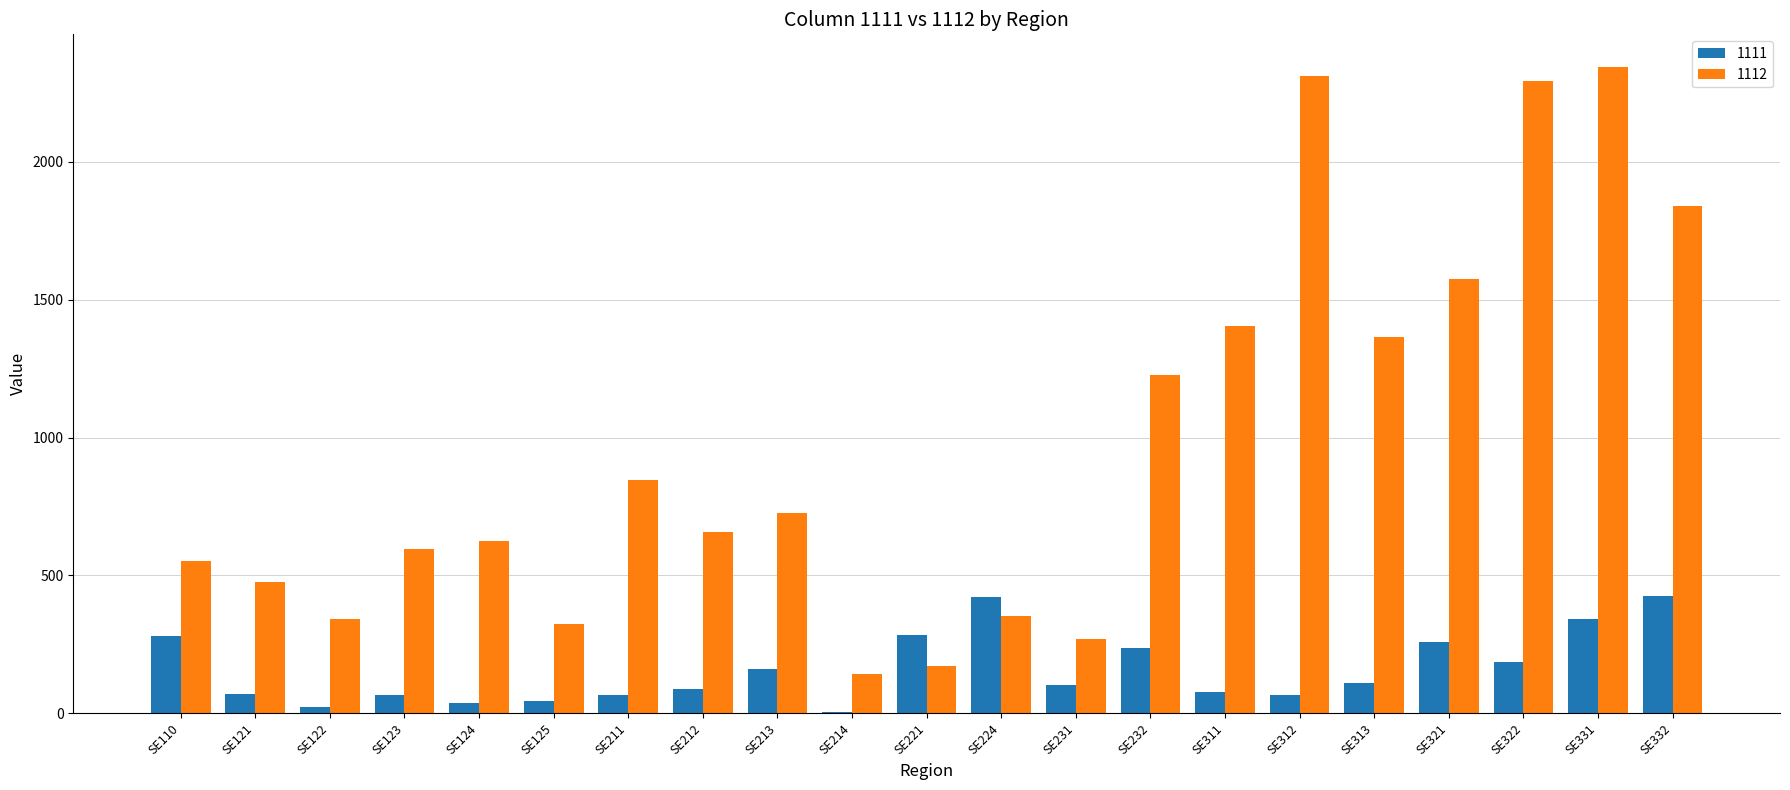

What are all the series names shown in the legend?

1111, 1112